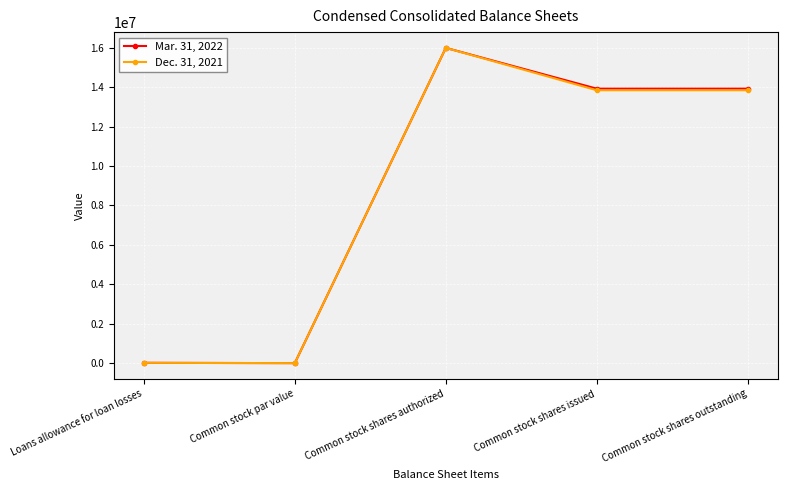

Where is the first local maximum for Mar. 31, 2022?

Common stock shares authorized